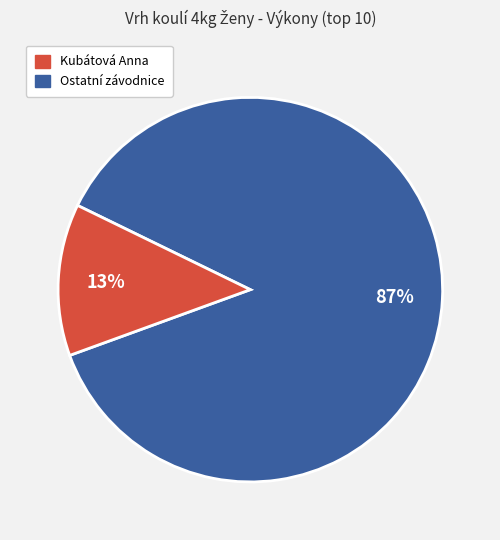

Count the number of slices in the pie.

2